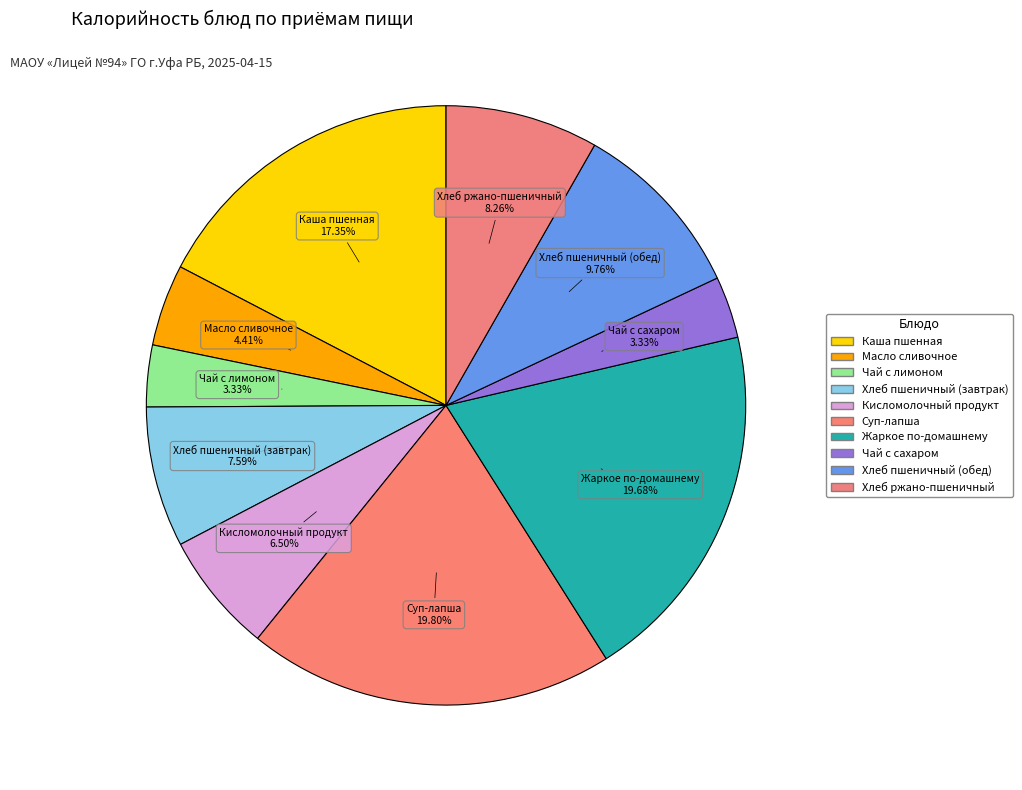

Count the number of slices in the pie.

10